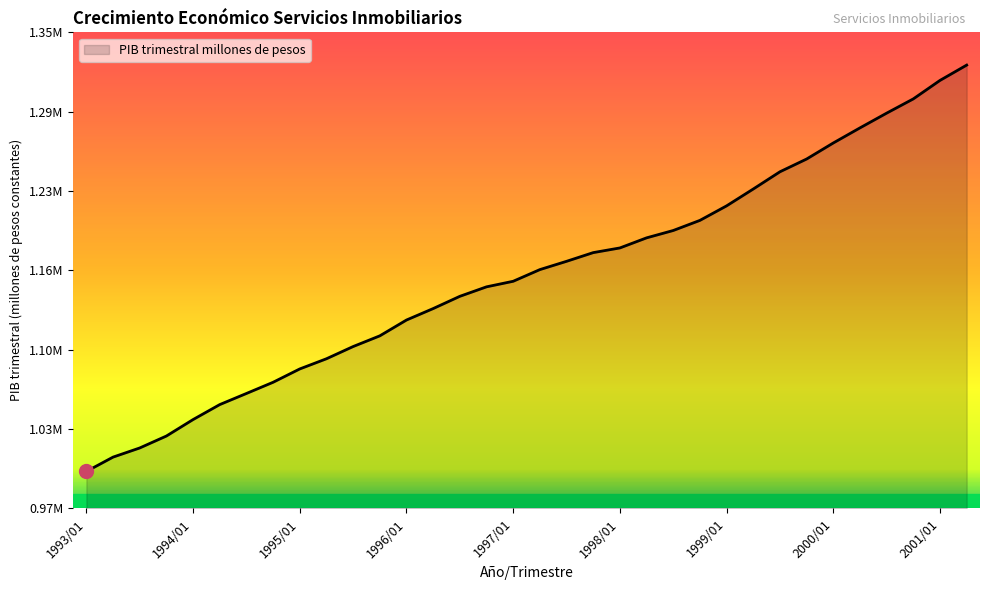

Is this an area chart (filled region under the line)?

Yes